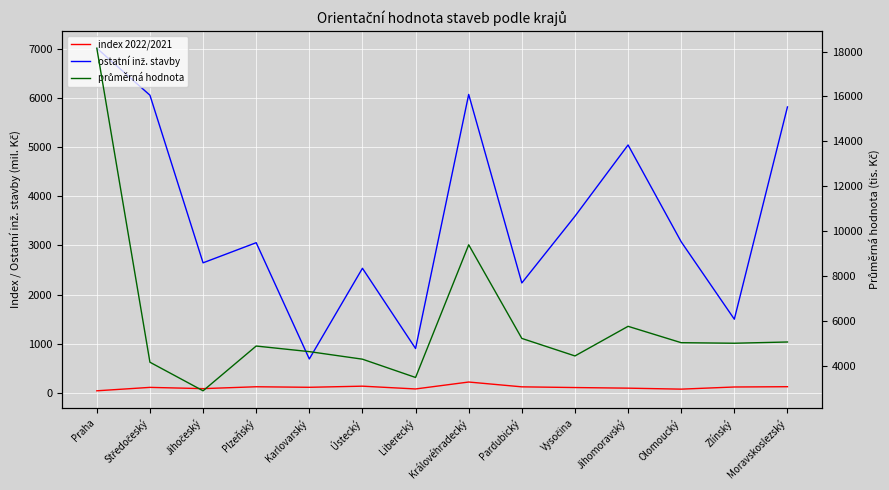

True or false: index 2022/2021 and ostatní inž. stavby intersect in this chart.

False